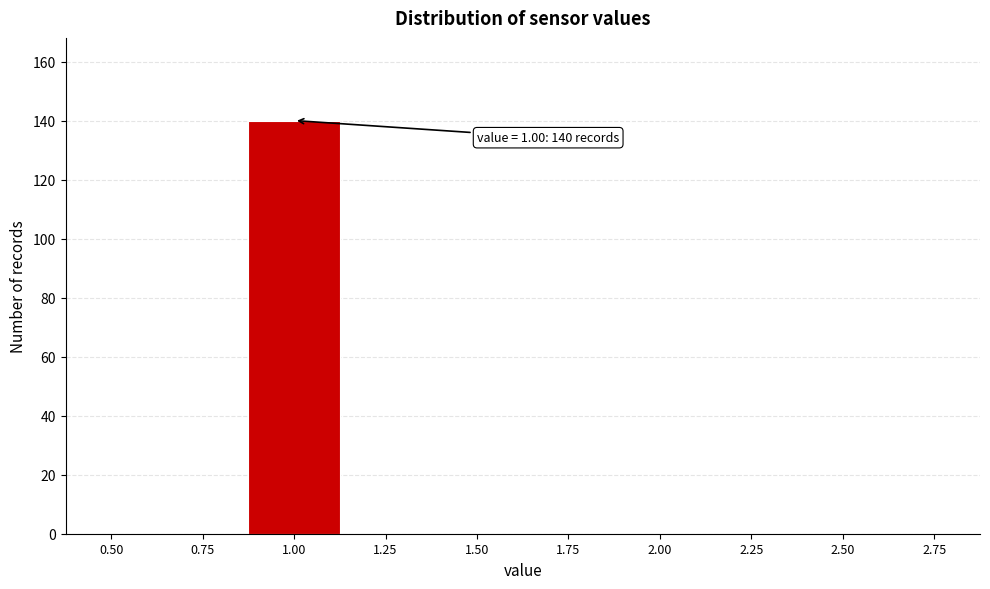

Reading left to right, list all the values displayed in this chart.

0.50=0	0.75=0	1.00=140	1.25=0	1.50=0	1.75=0	2.00=0	2.25=0	2.50=0	2.75=0